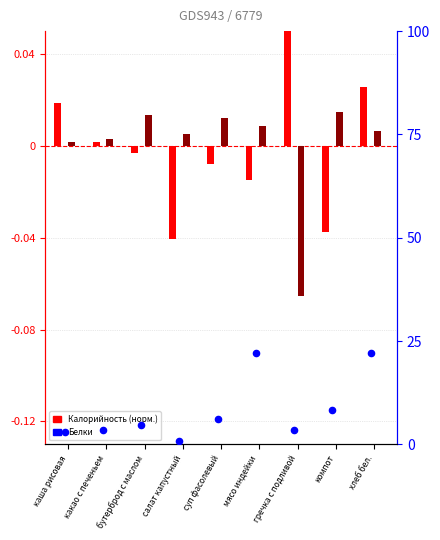

Which series has the largest Y range (max minus min)?

Белки